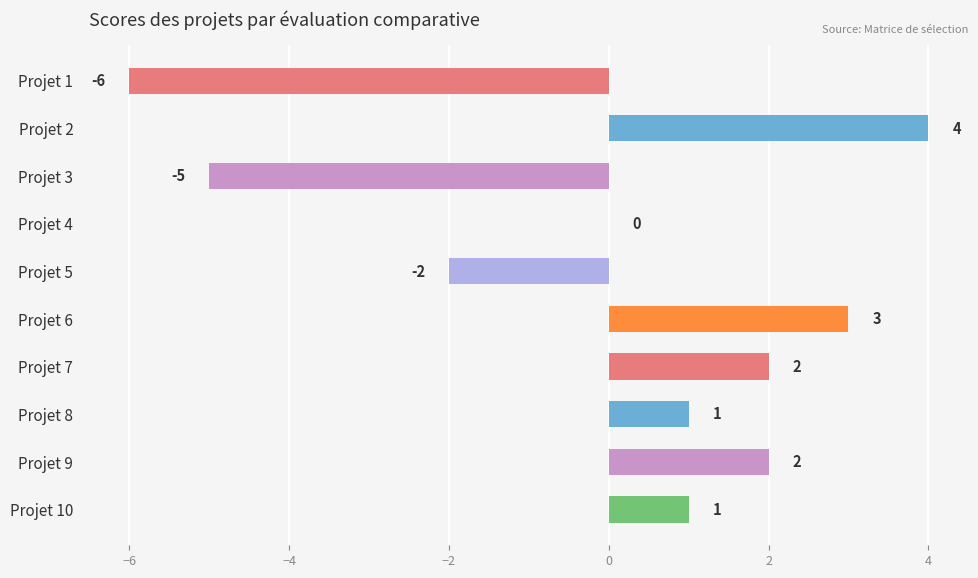

What is the sum of the values at Projet 3 and Projet 7?

-3